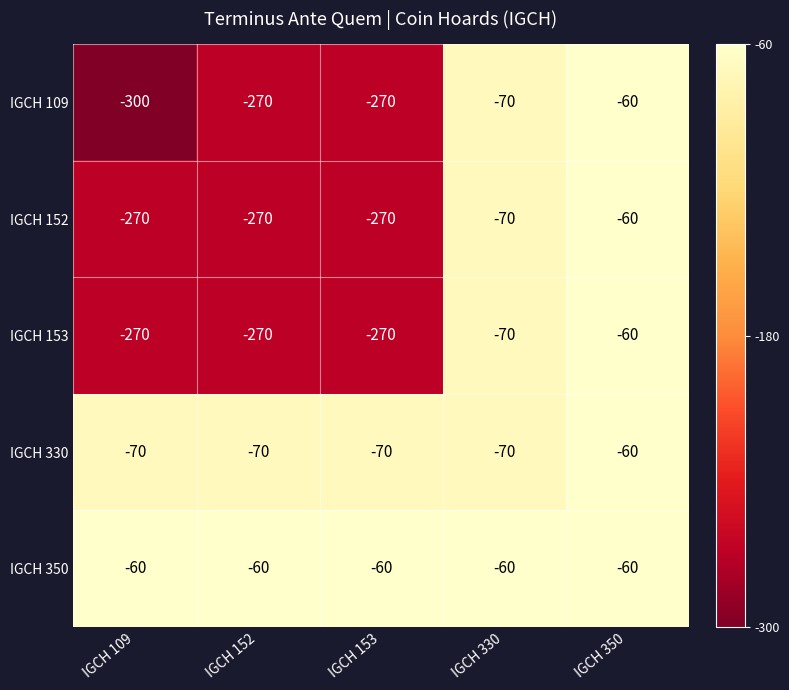

What is the smallest value displayed?

-300